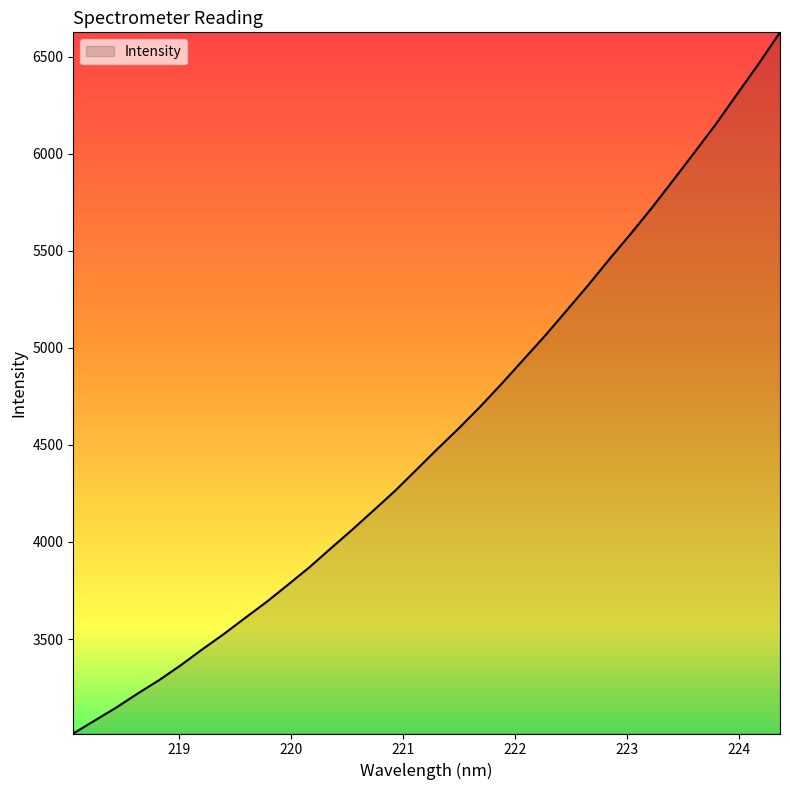

What is the sum of all values?

155119.4